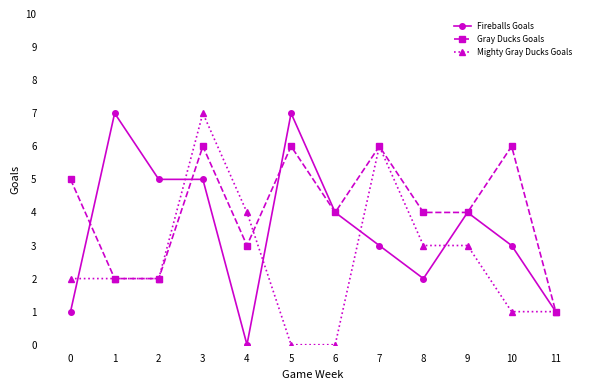

Count the number of data series in this chart.

3